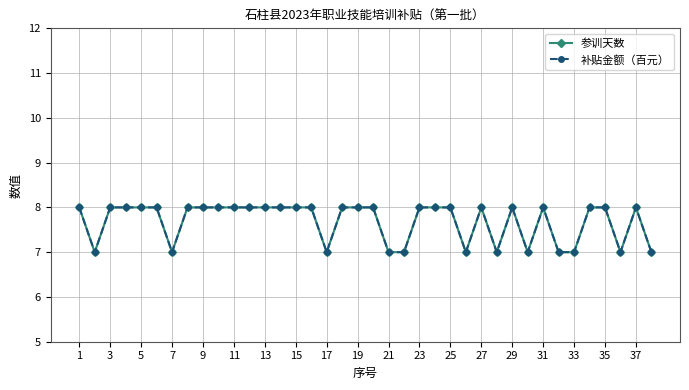

True or false: 补贴金额（百元） and 参训天数 intersect in this chart.

False